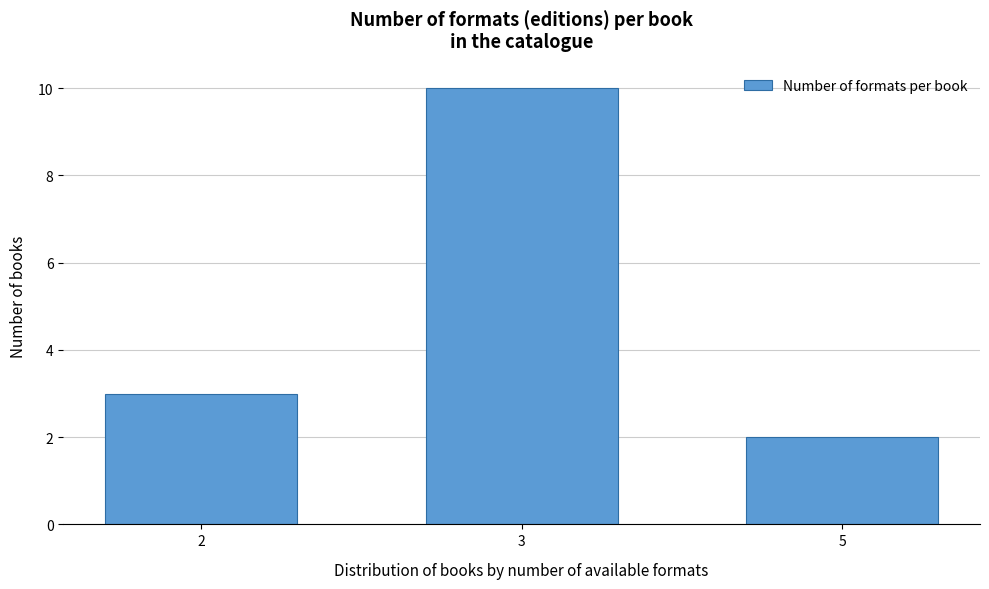

Reading right to left, extract all data points from this chart.

2	10	3